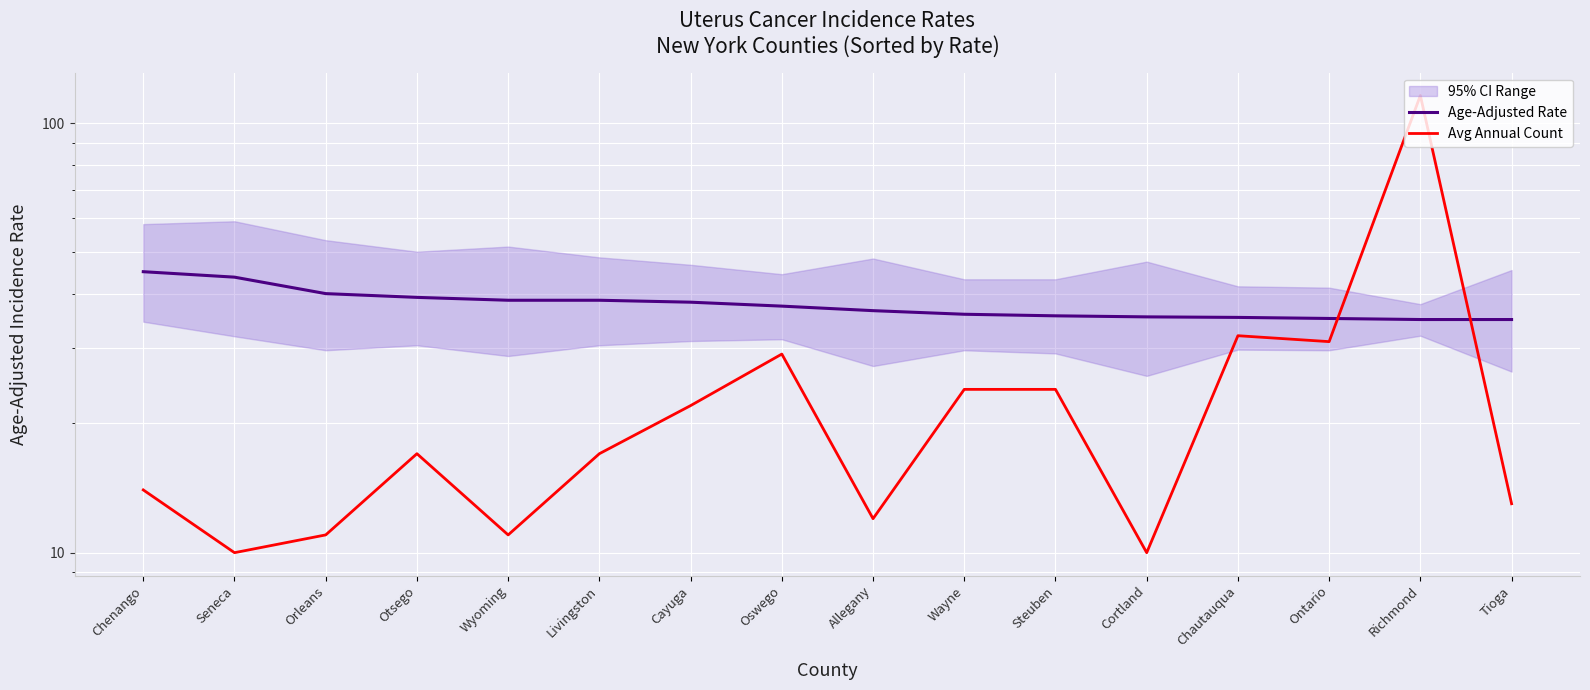

Is this an area chart (filled region under the line)?

No